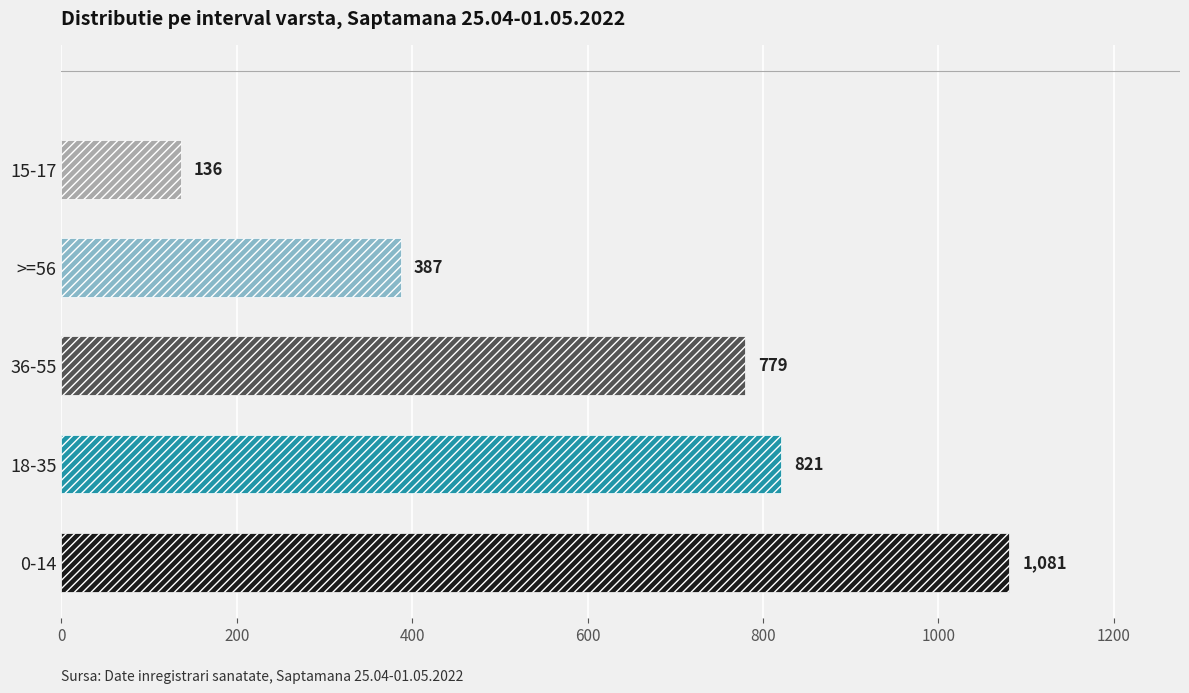

What is the minimum value shown in the chart?

136